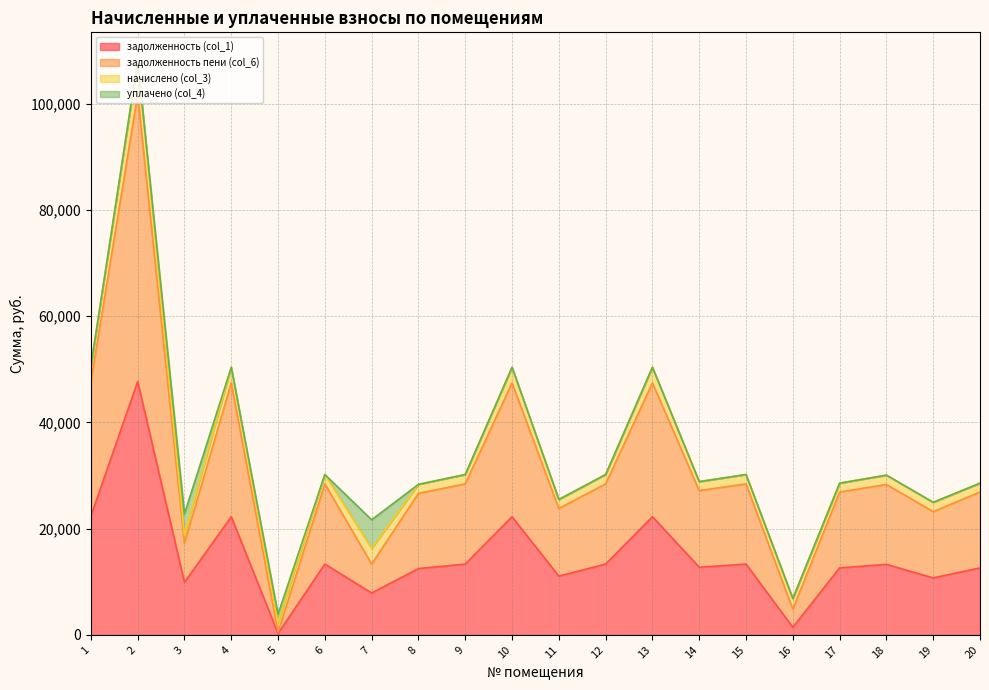

Which has a higher value, 3 or 4?

4